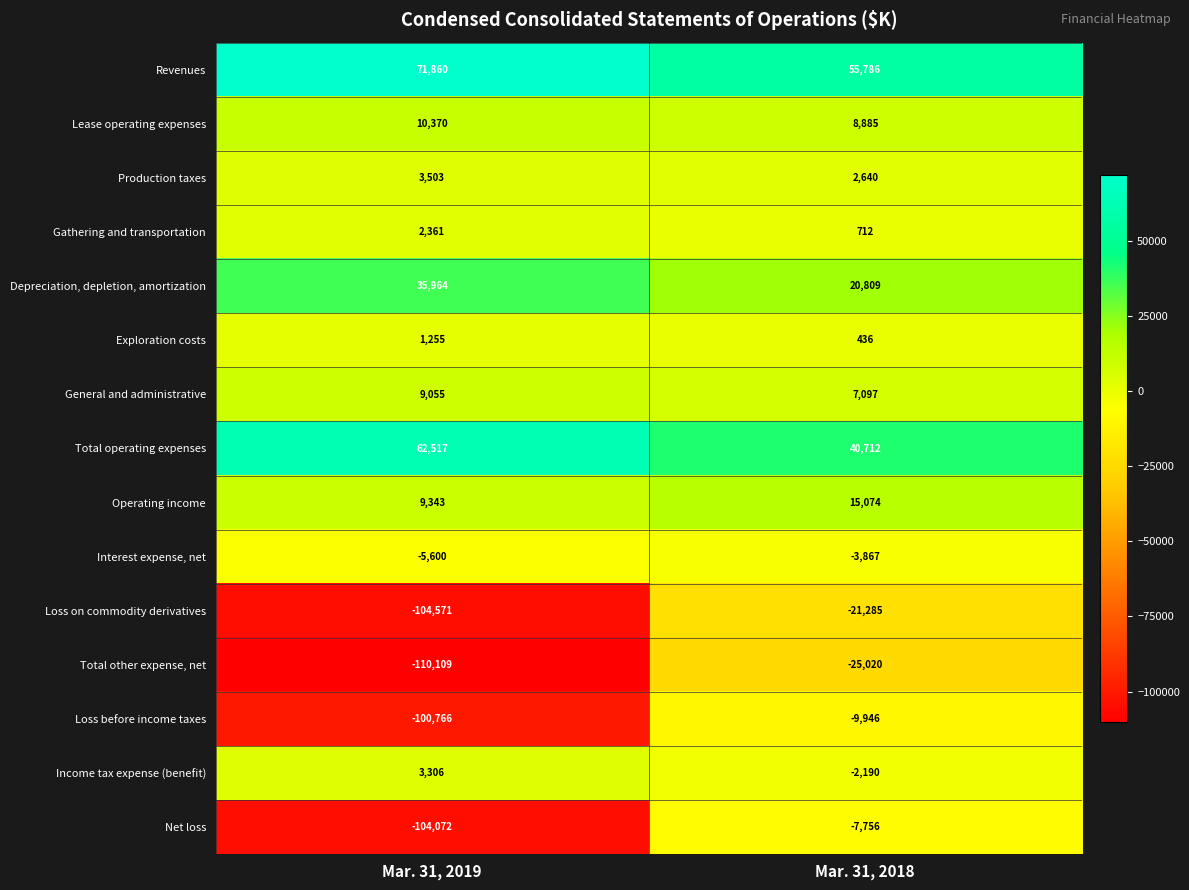

The value of Gathering and transportation at Mar. 31, 2019 is 670. True or false?

False